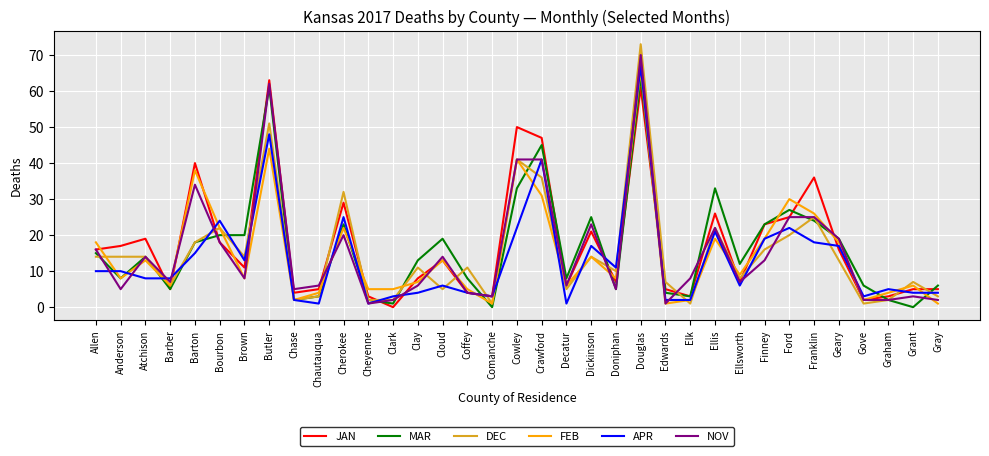

True or false: MAR has a value of 16 at Ellsworth.

False